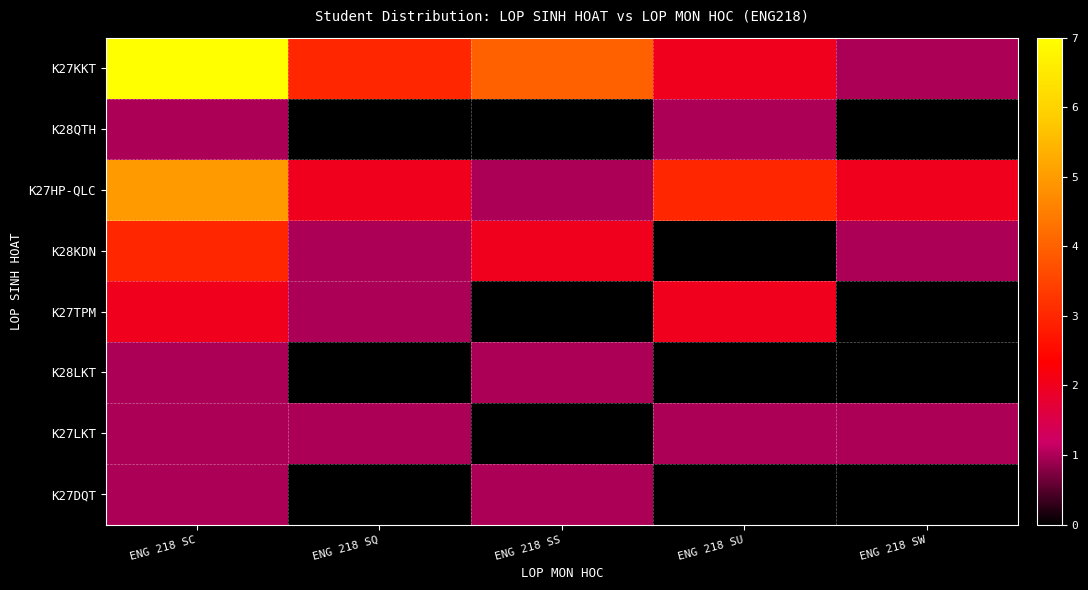

At how many categories does at least one series exceed 0?

5